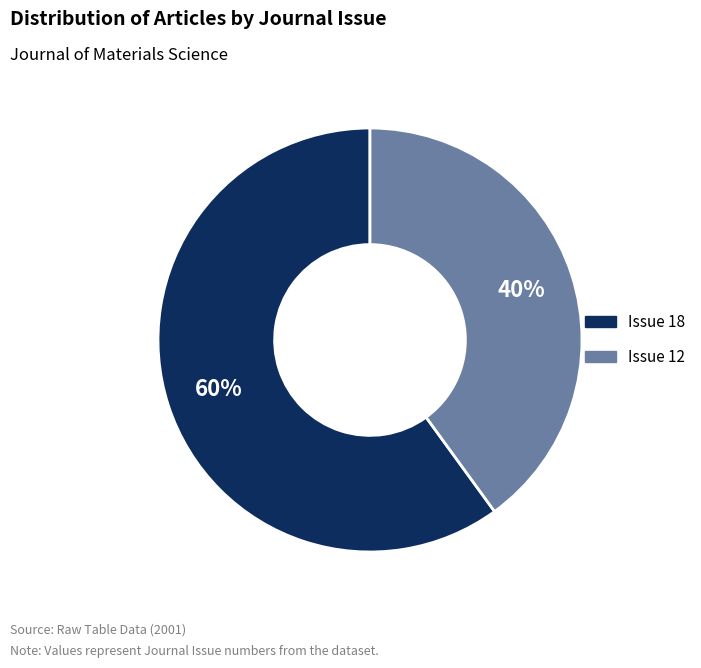

How many slices are in this pie chart?

2